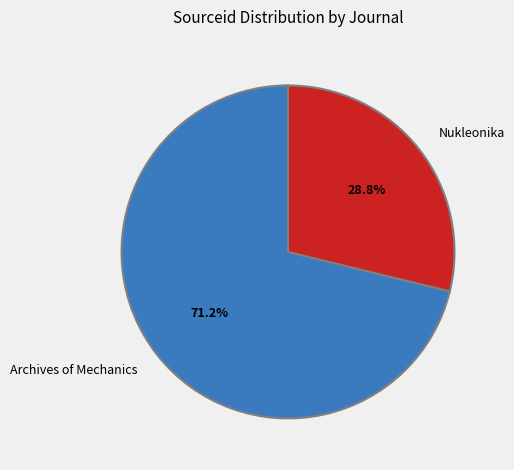

Is Archives of Mechanics the majority of the pie?

Yes